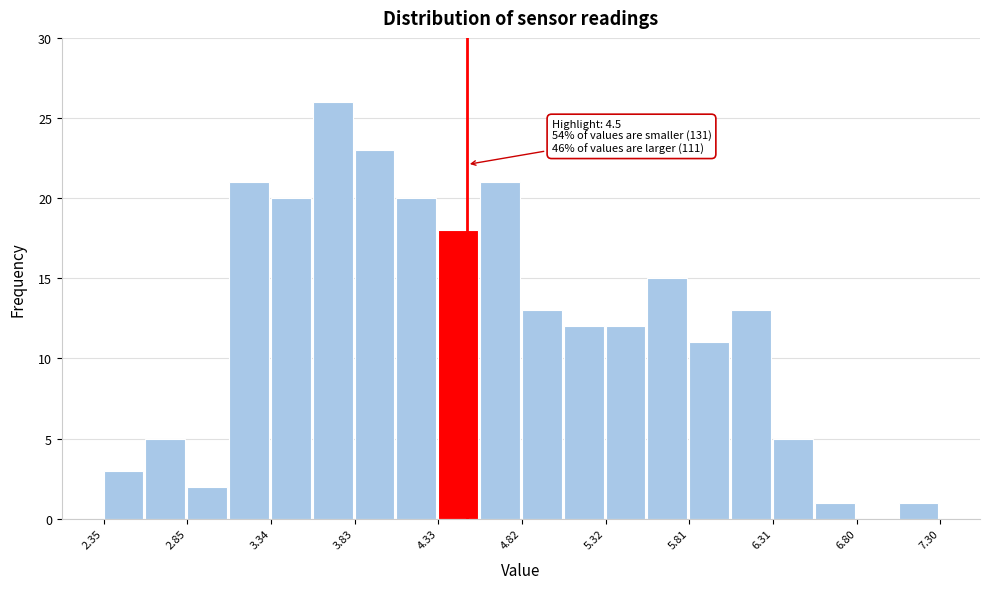

Which range on the x-axis has the tallest bar?

3.60 to 3.85